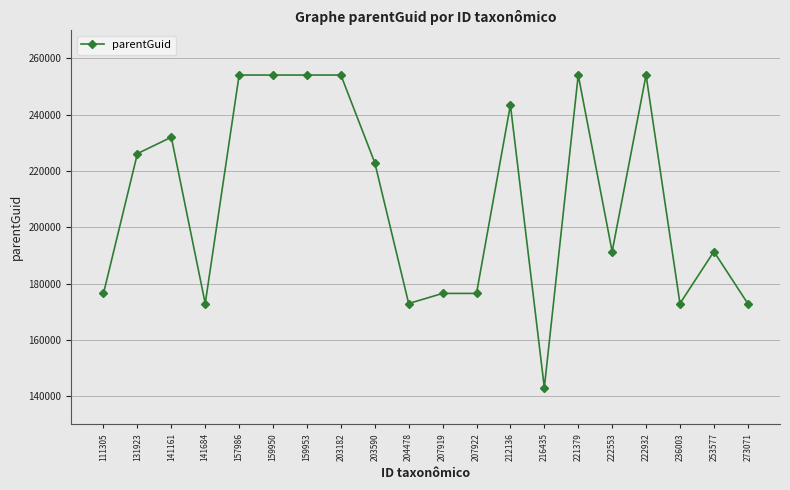

What is the maximum value shown in the chart?

254111